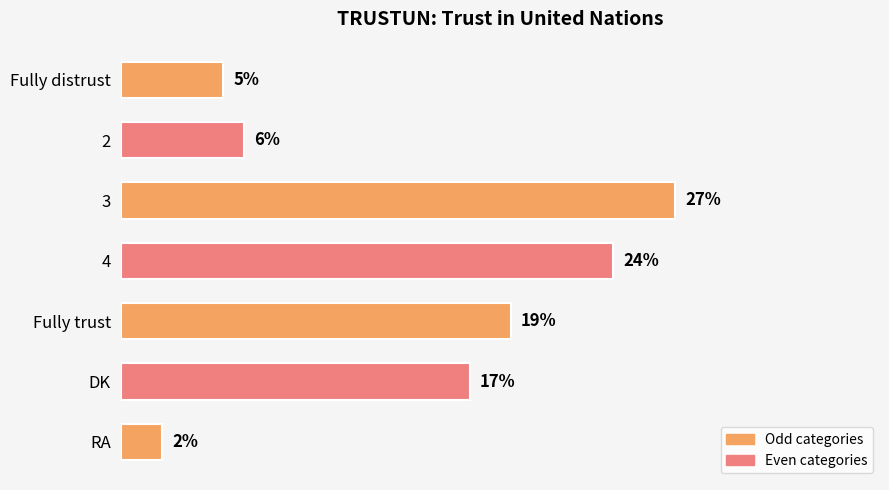

Where is the data nearest to the value 14?

DK